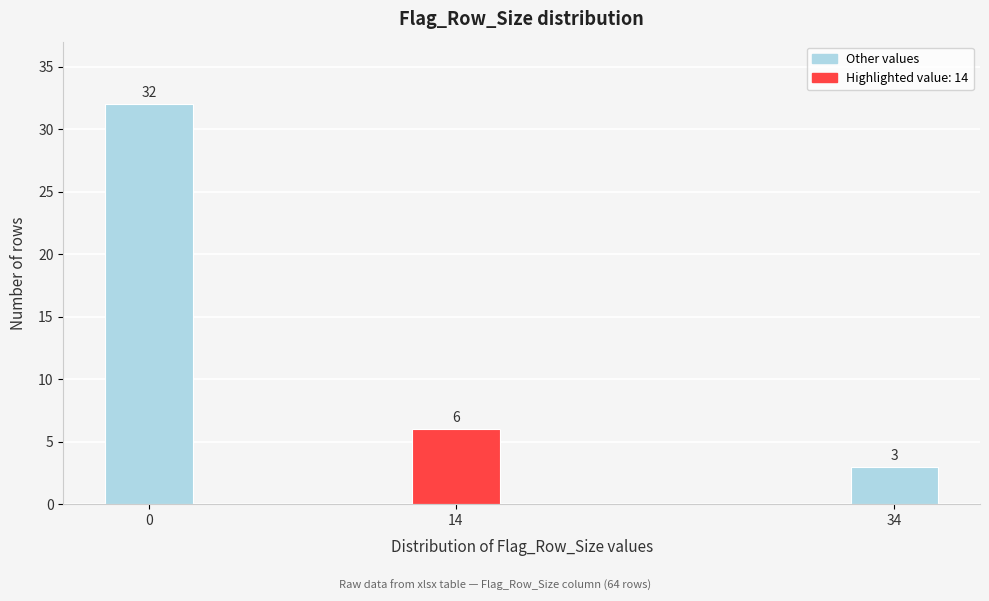

Reading left to right, list all the values displayed in this chart.

32	6	3